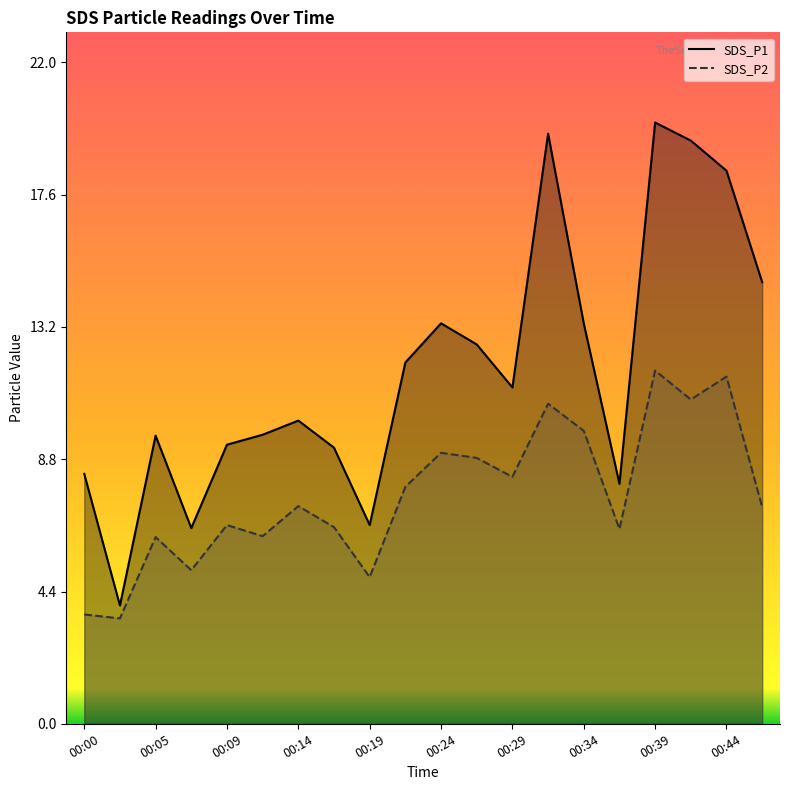

At which category is the sum across all series the highest?

00:39